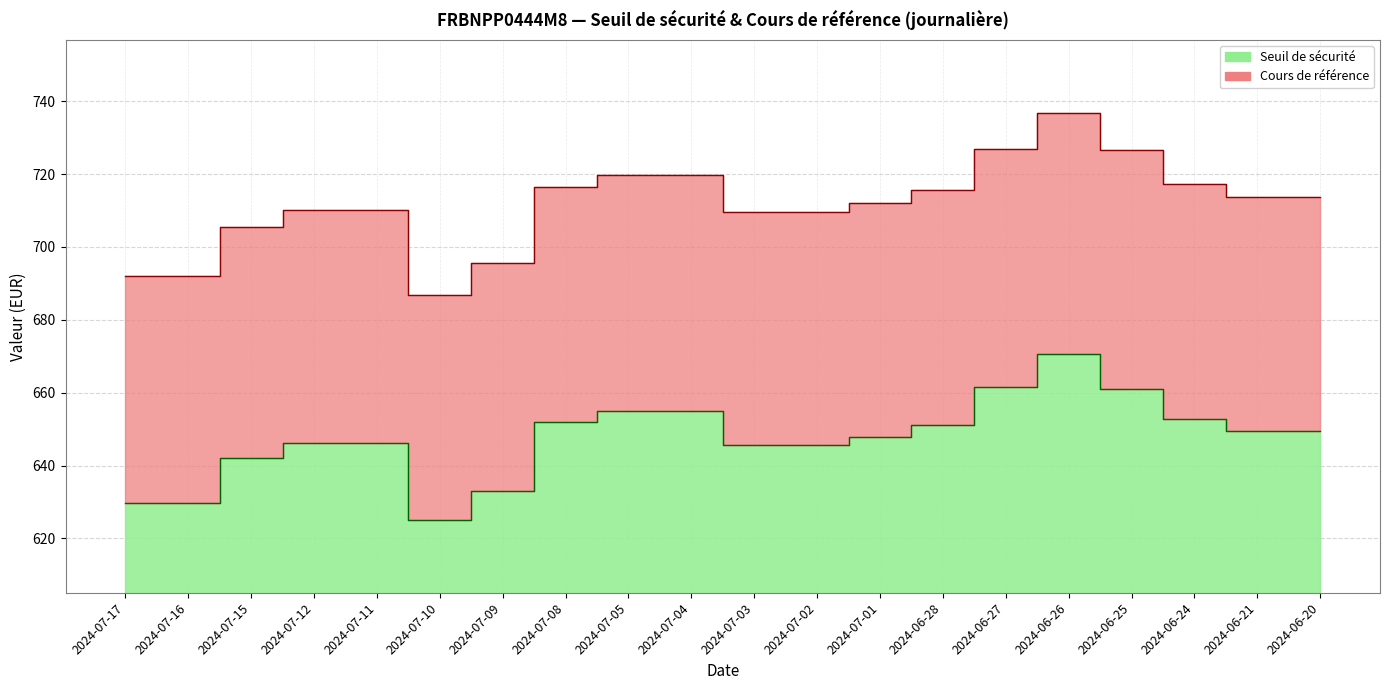

Which series has the widest spread of values?

Cours de référence